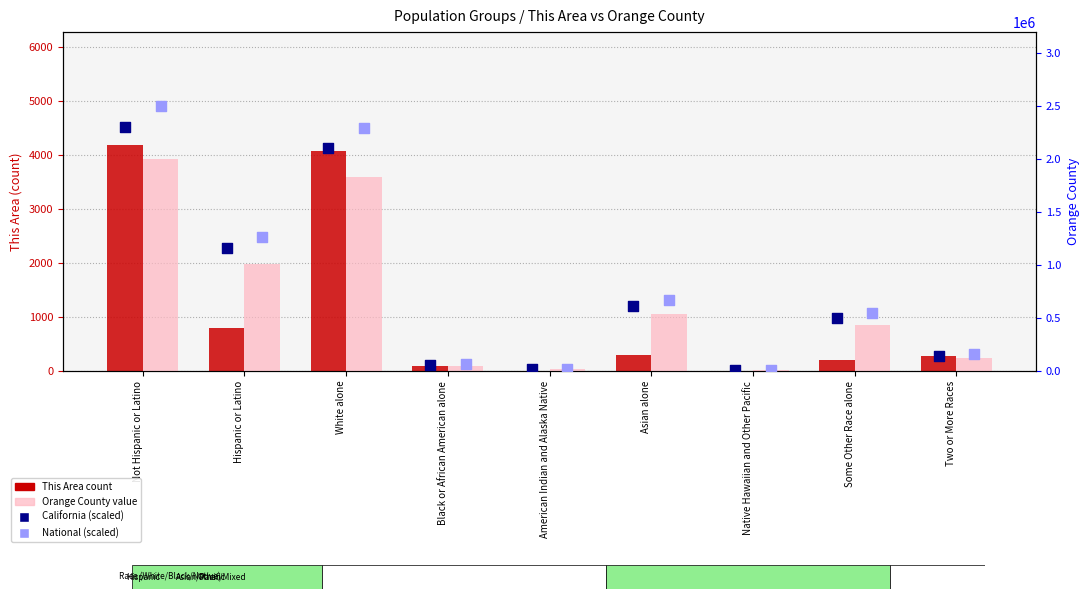

Which series reaches the minimum Y coordinate?

This Area count